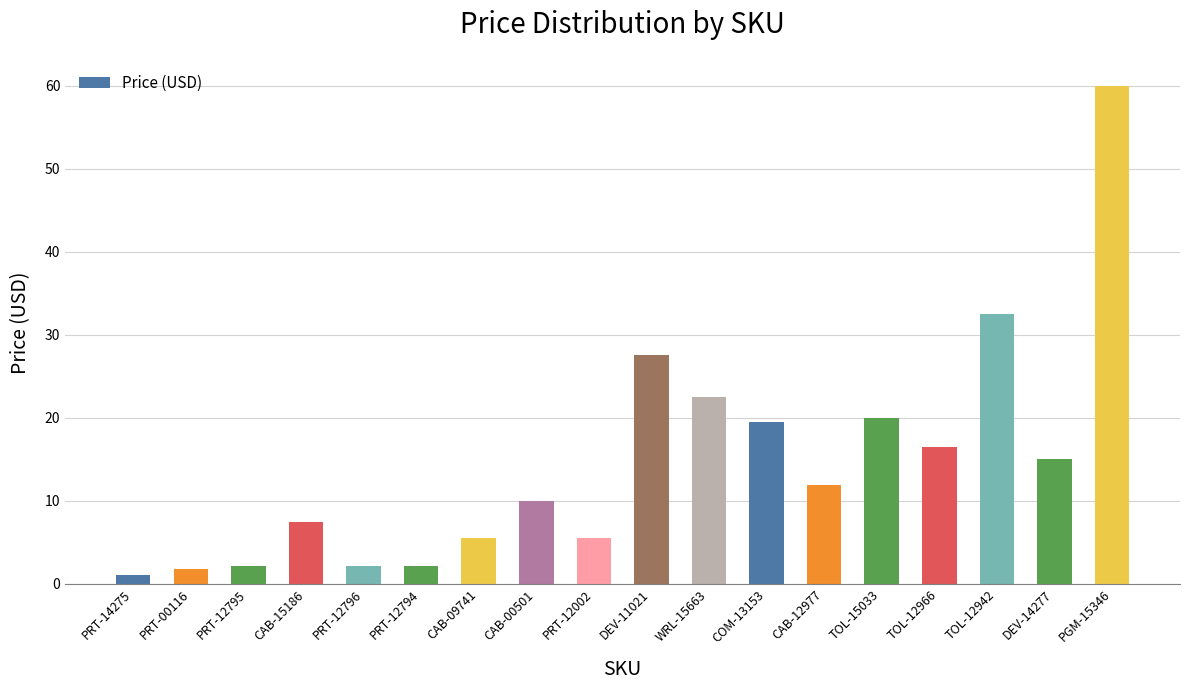

The chart shows a value of 17.7 at CAB-12977. True or false?

False